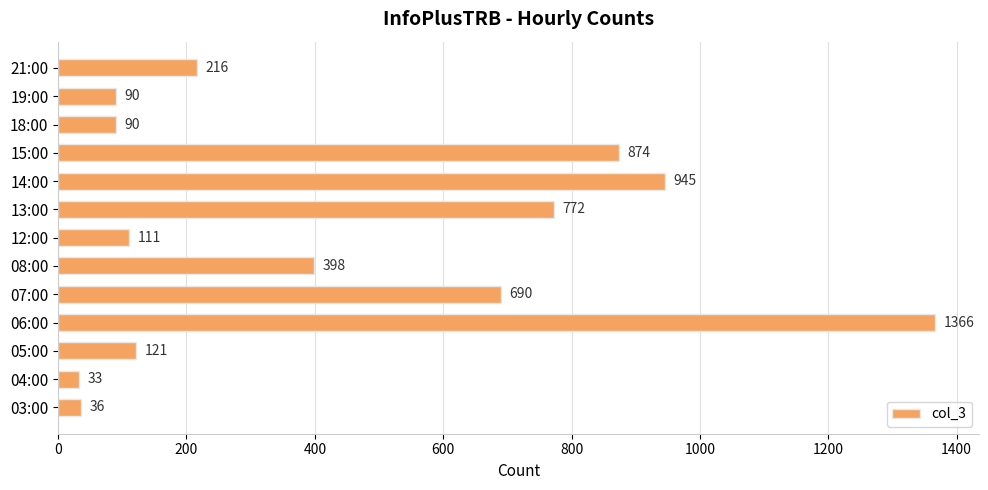

What is the change in value from 13:00 to 15:00?

+102